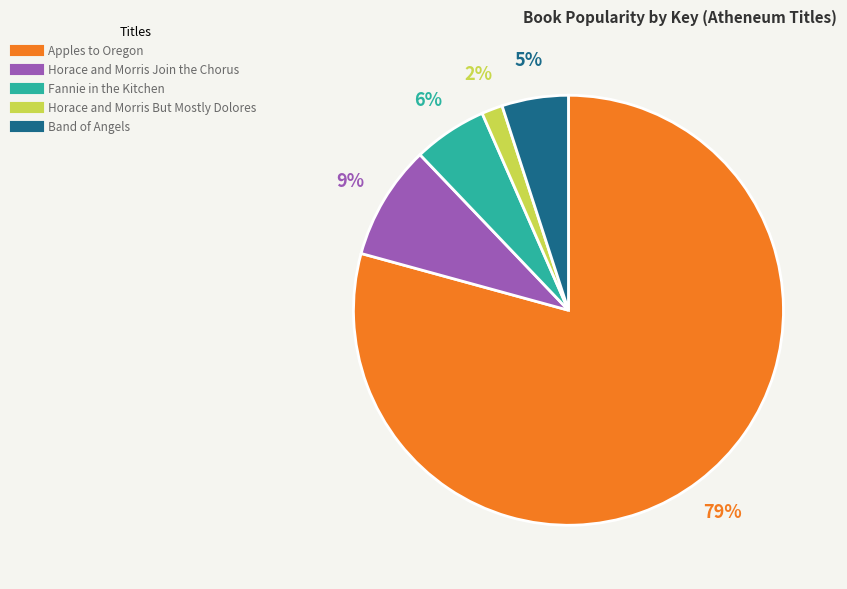

How many segments does this pie chart have?

5